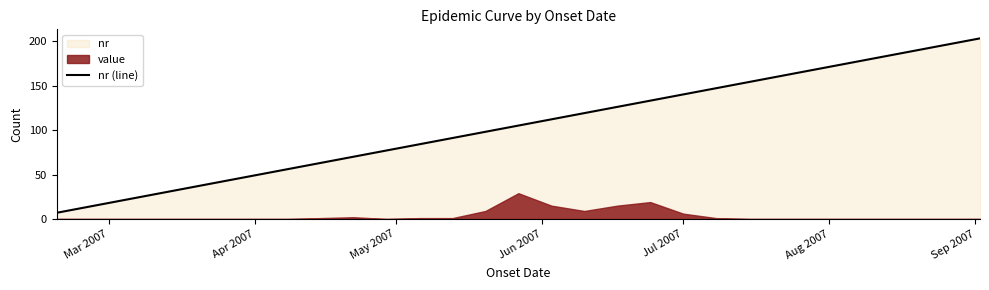

What is the highest value of the nr (line) series?

203